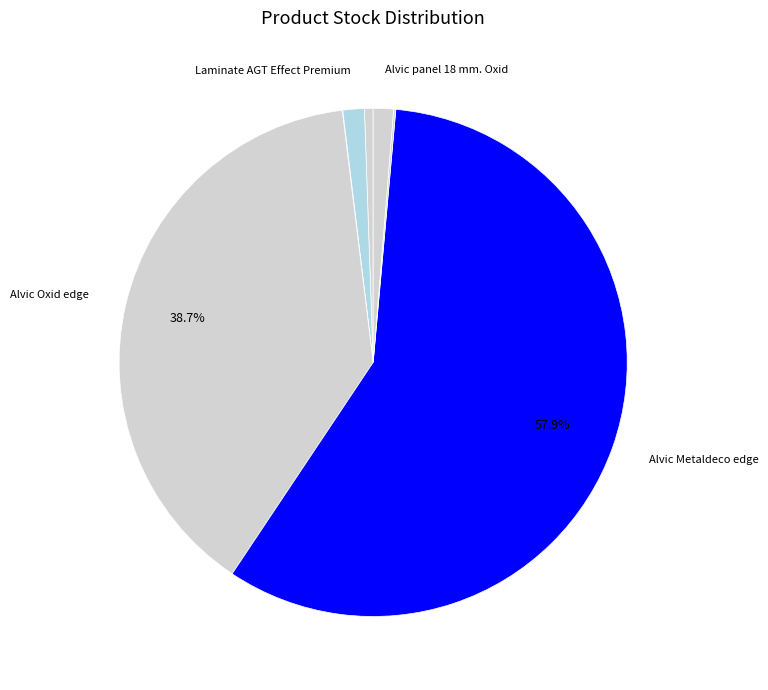

How many segments does this pie chart have?

6